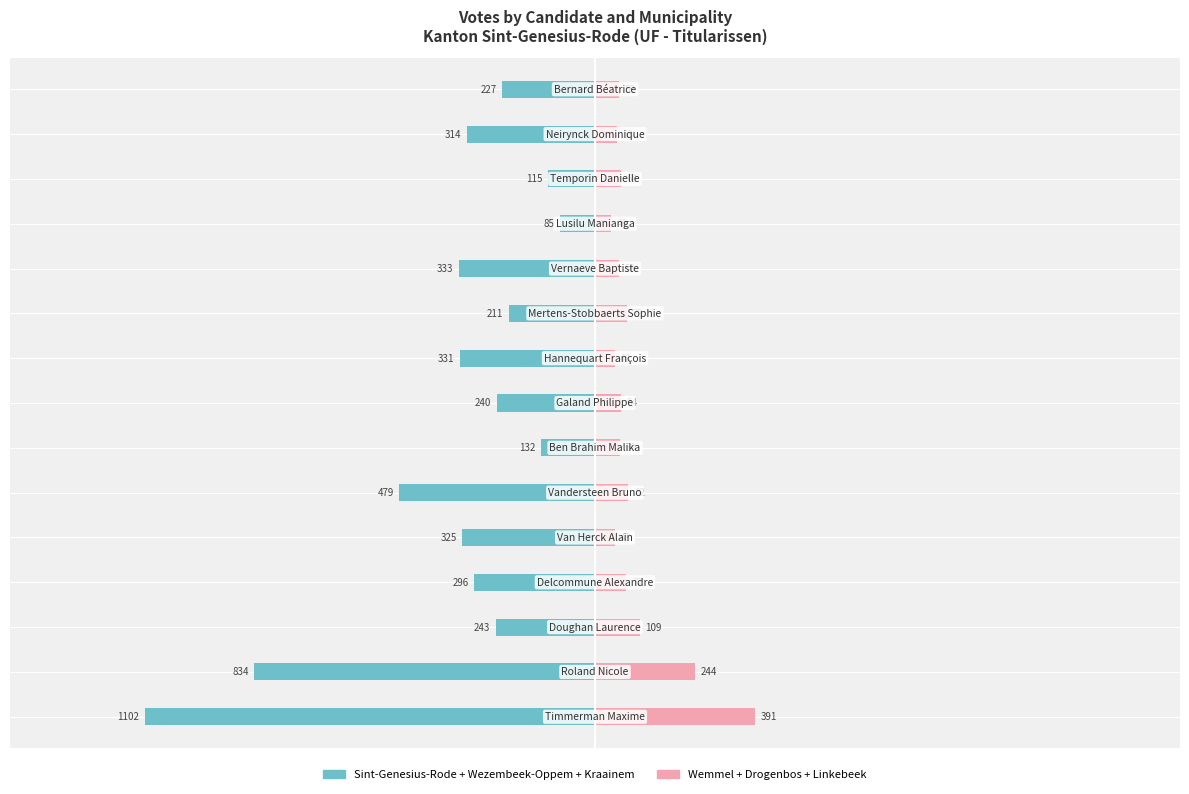

Where does the Sint-Genesius-Rode + Wezembeek-Oppem + Kraainem series first go above -1?

2